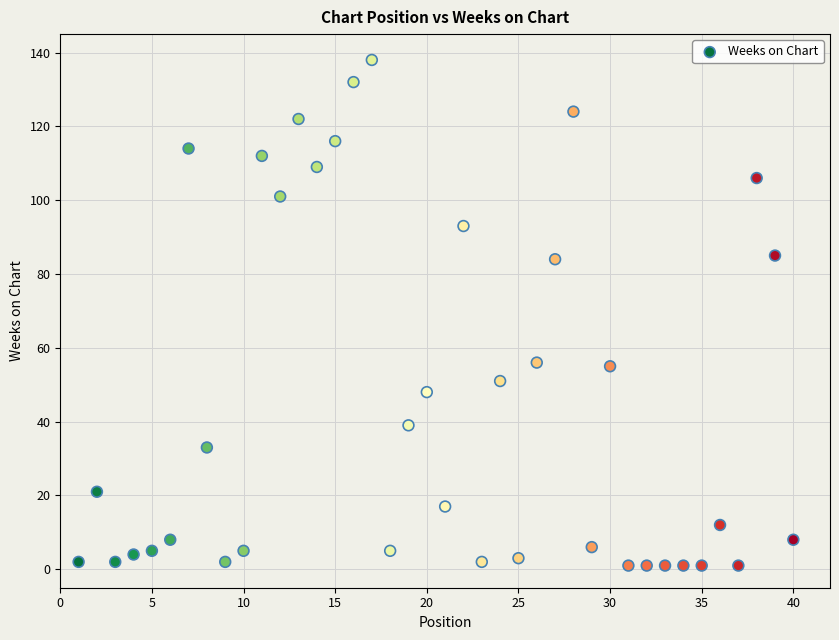

What is the range of X values (max minus min)?

39